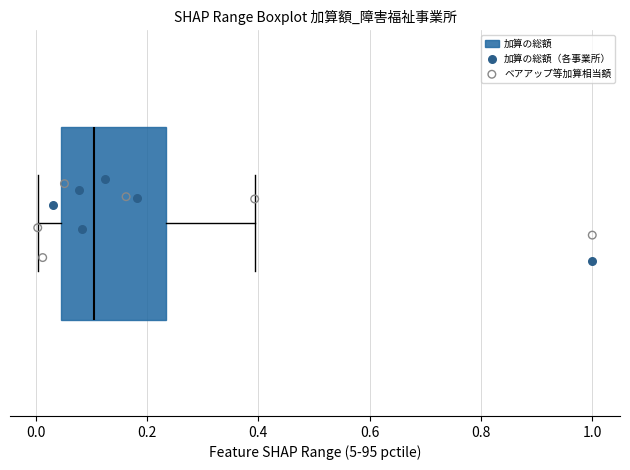

Transcribe this box plot: give where the median line is, the range the box spans, and where the two whiskers end, as read against the x-axis. The values are not printed on the chart, so give them approximately, as read against the axis.

median 0.10, box 0.04 to 0.24, whiskers 0.00 to 0.40